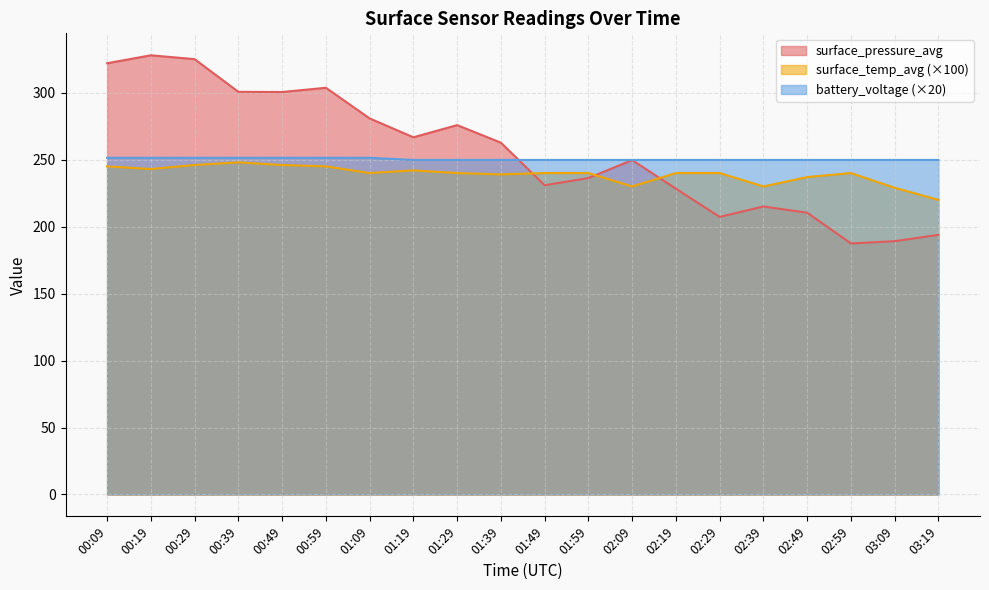

How many intersections are there between battery_voltage and surface_pressure_avg?

1